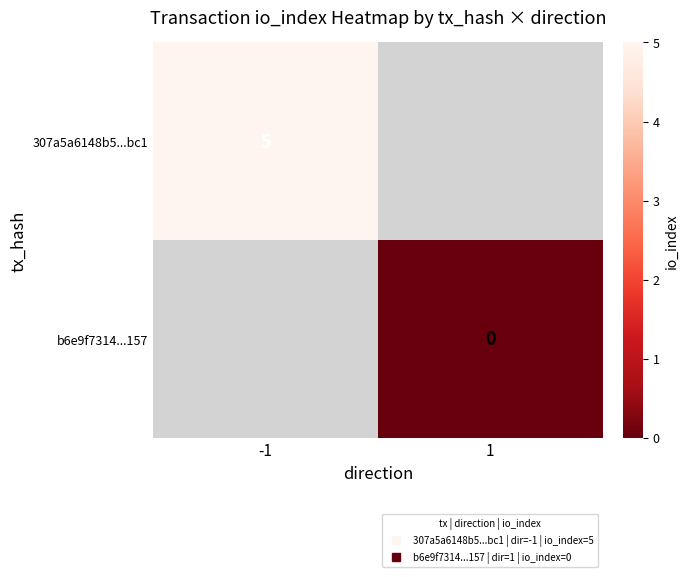

Which category has the highest value across all series?

-1